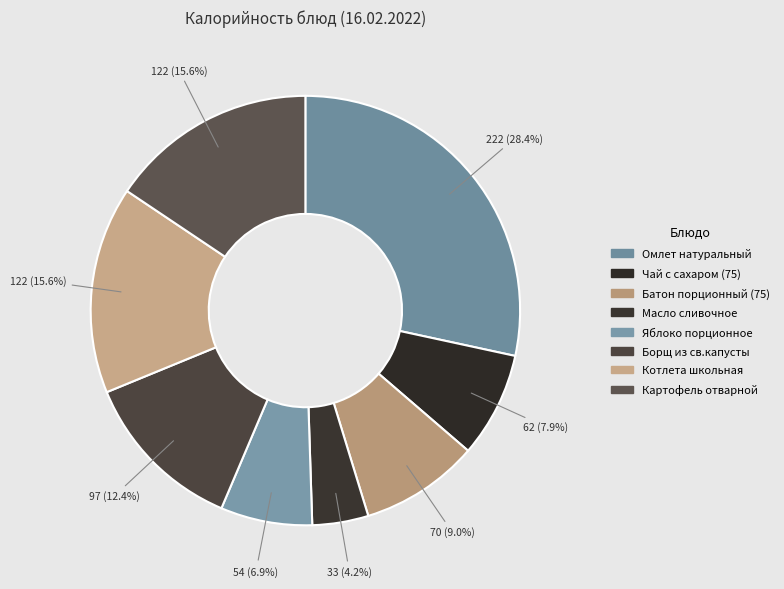

Is there any slice that represents more than half of the pie?

No